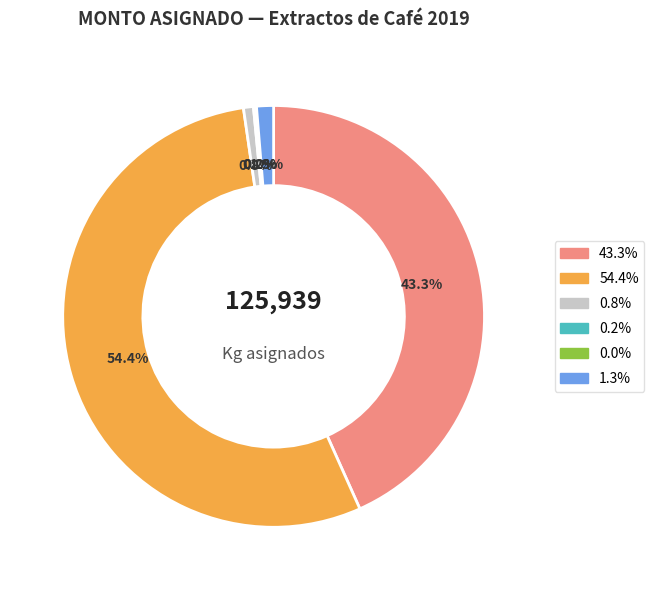

Is there any slice that represents more than half of the pie?

Yes